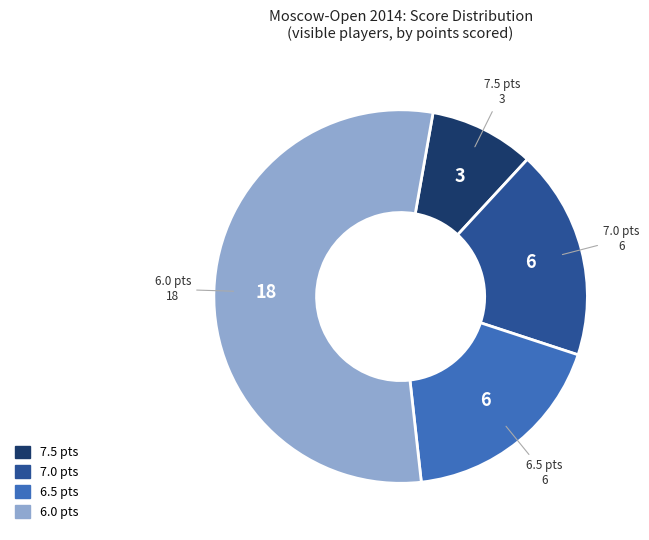

Does any single category account for the majority?

Yes